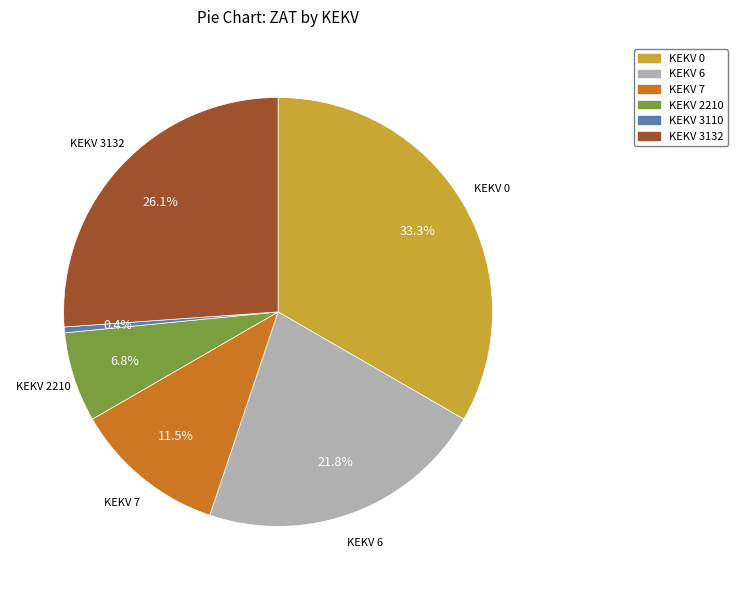

How many segments does this pie chart have?

6